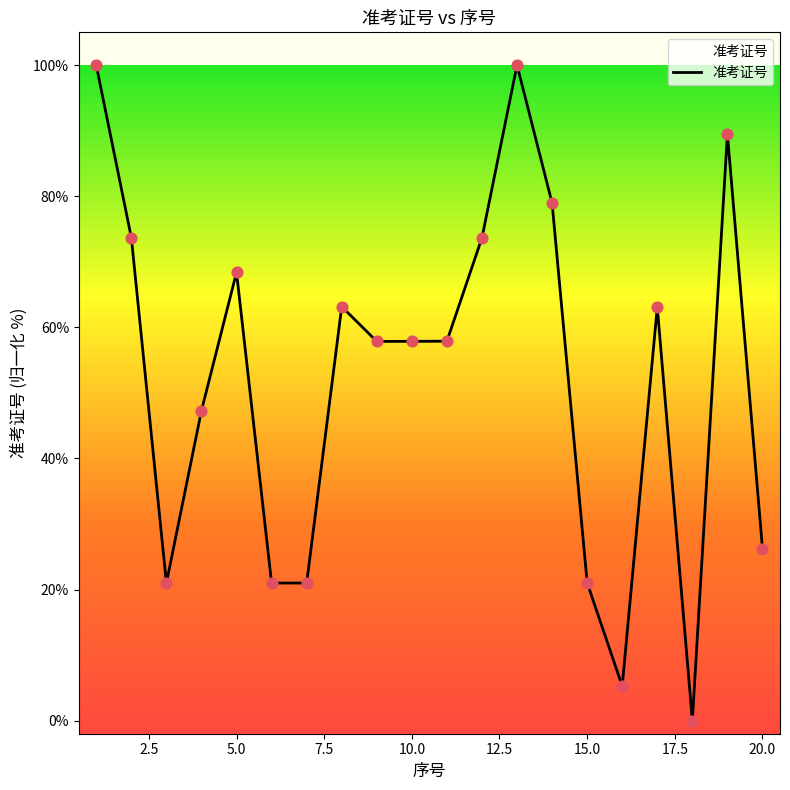

What is the difference between the maximum and minimum values?

100.0